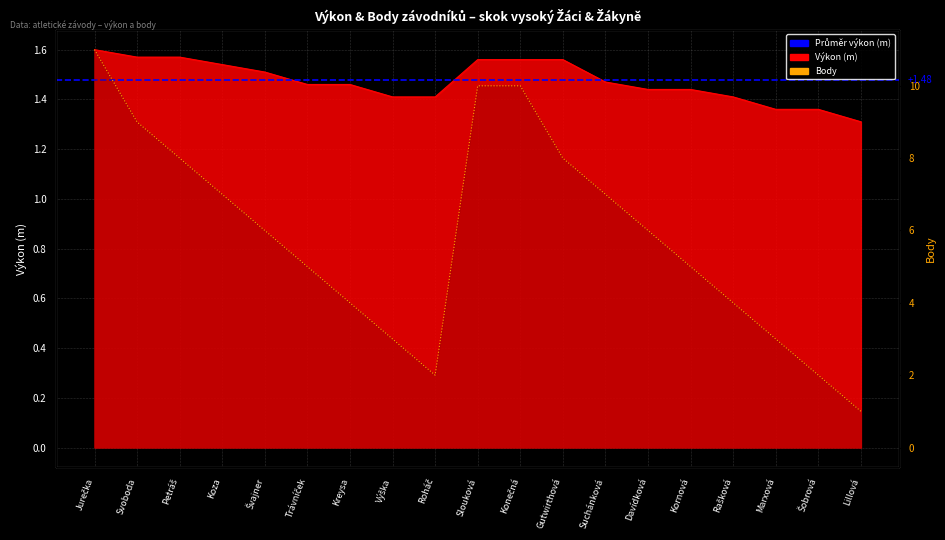

Reading left to right, what are all the values shown in this chart?

Výkon: Jurečka=1.6	Svoboda=1.6	Petráš=1.6	Koza=1.5	Švajner=1.5	Trávníček=1.5	Kreysa=1.5	Výška=1.4	Roháč=1.4	Slouková=1.6	Konečná=1.6	Gutwirthová=1.6	Suchánková=1.5	Davídková=1.4	Kornová=1.4	Rašková=1.4	Marxová=1.4	Šobrová=1.4	Lillová=1.3
Body: Jurečka=11.0	Svoboda=9.0	Petráš=8.0	Koza=7.0	Švajner=6.0	Trávníček=5.0	Kreysa=4.0	Výška=3.0	Roháč=2.0	Slouková=10.0	Konečná=10.0	Gutwirthová=8.0	Suchánková=7.0	Davídková=6.0	Kornová=5.0	Rašková=4.0	Marxová=3.0	Šobrová=2.0	Lillová=1.0